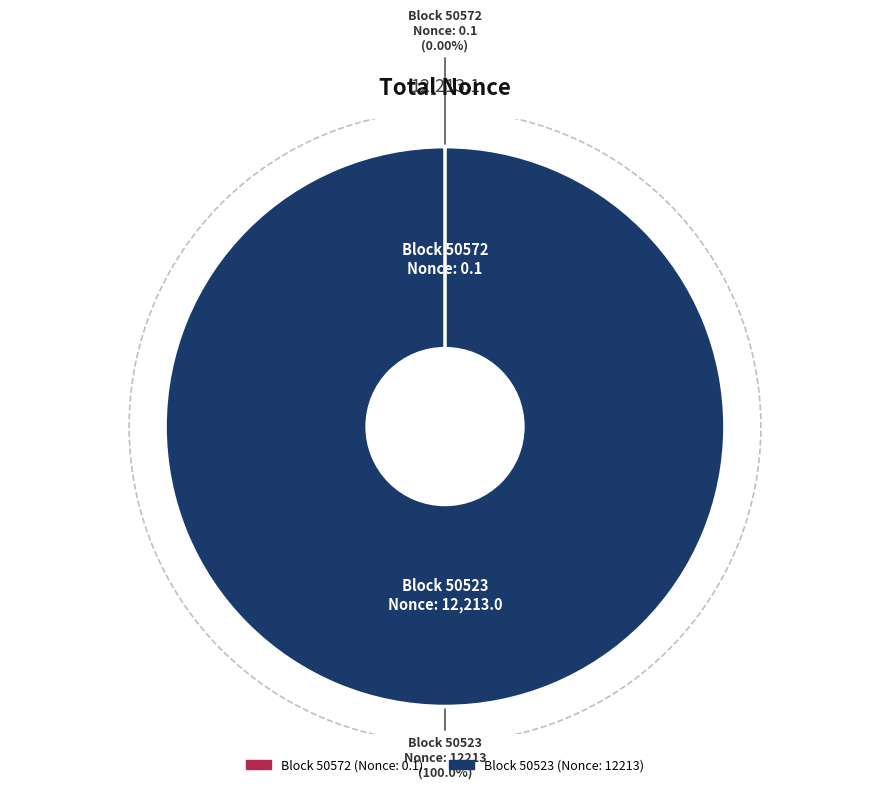

Is there any slice that represents more than half of the pie?

Yes